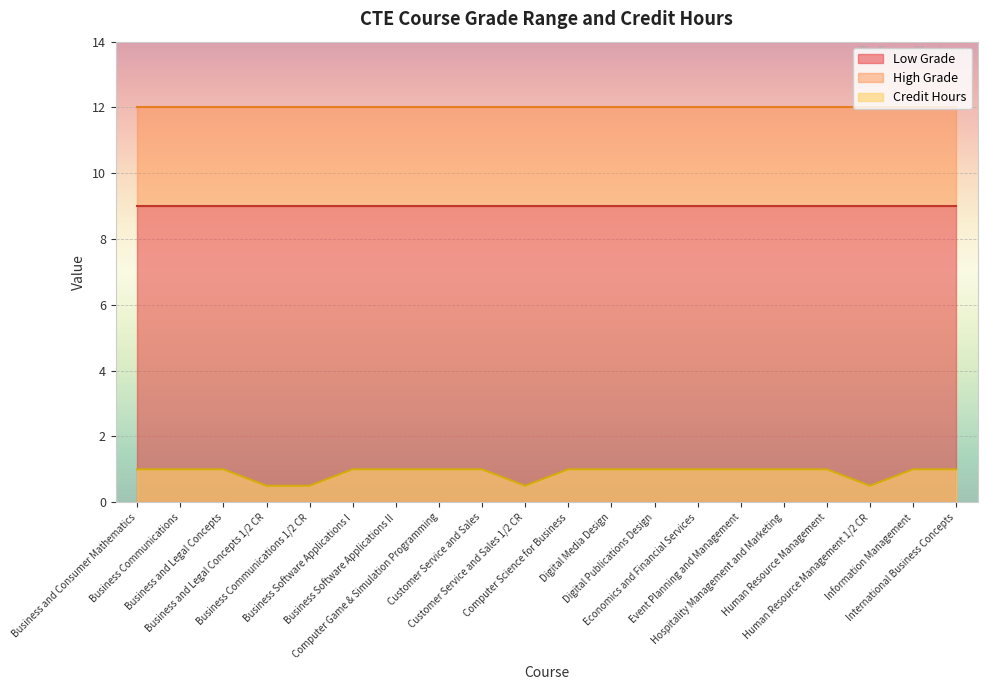

Reading right to left, list all the values displayed in this chart.

Low Grade: 9.0	9.0	9.0	9.0	9.0	9.0	9.0	9.0	9.0	9.0	9.0	9.0	9.0	9.0	9.0	9.0	9.0	9.0	9.0	9.0
High Grade: 12.0	12.0	12.0	12.0	12.0	12.0	12.0	12.0	12.0	12.0	12.0	12.0	12.0	12.0	12.0	12.0	12.0	12.0	12.0	12.0
Credit Hours: 1.0	1.0	0.5	1.0	1.0	1.0	1.0	1.0	1.0	1.0	0.5	1.0	1.0	1.0	1.0	0.5	0.5	1.0	1.0	1.0